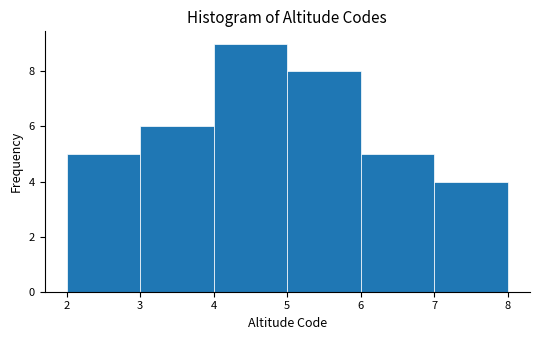

How tall is the bar that spans 6 to 7 on the x-axis? The values are not printed on the chart, so give them approximately, as read against the axis.

5